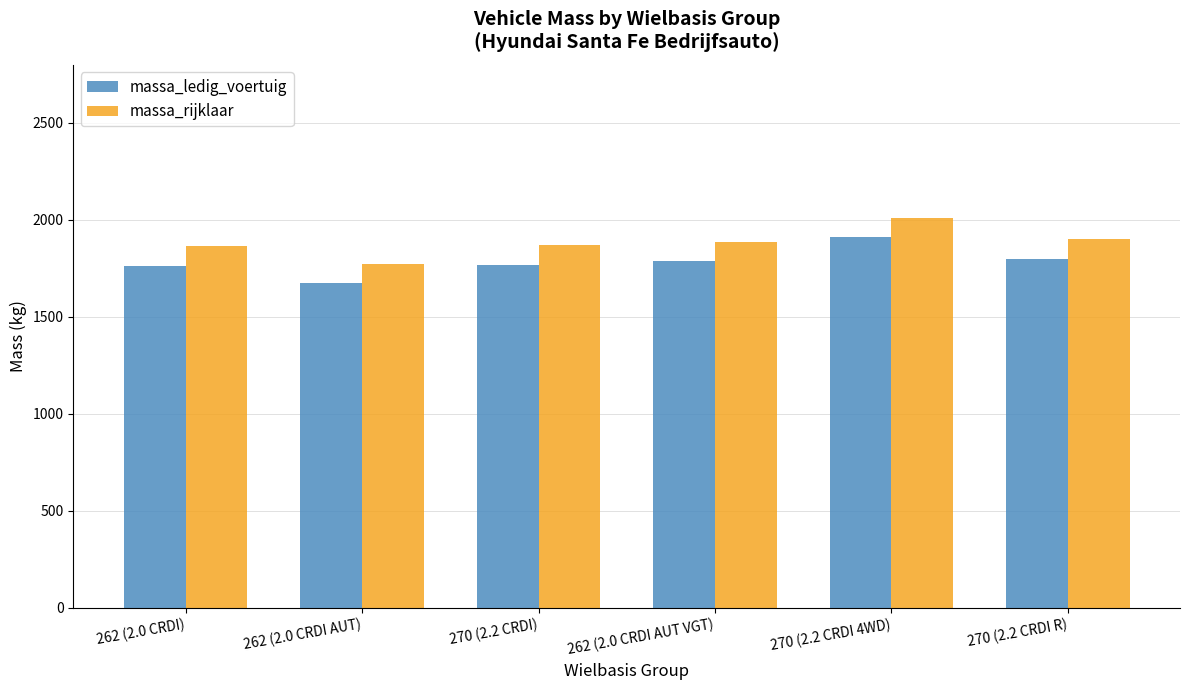

What is the sum of all massa_rijklaar values?

11306